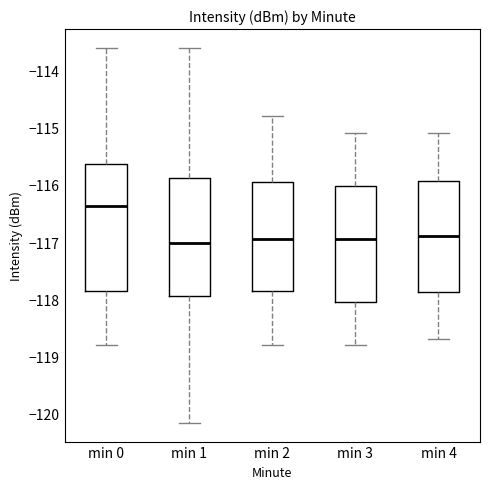

Where is the lower edge of the box for min 0 on the y-axis? The values are not printed on the chart, so give them approximately, as read against the axis.

-117.9